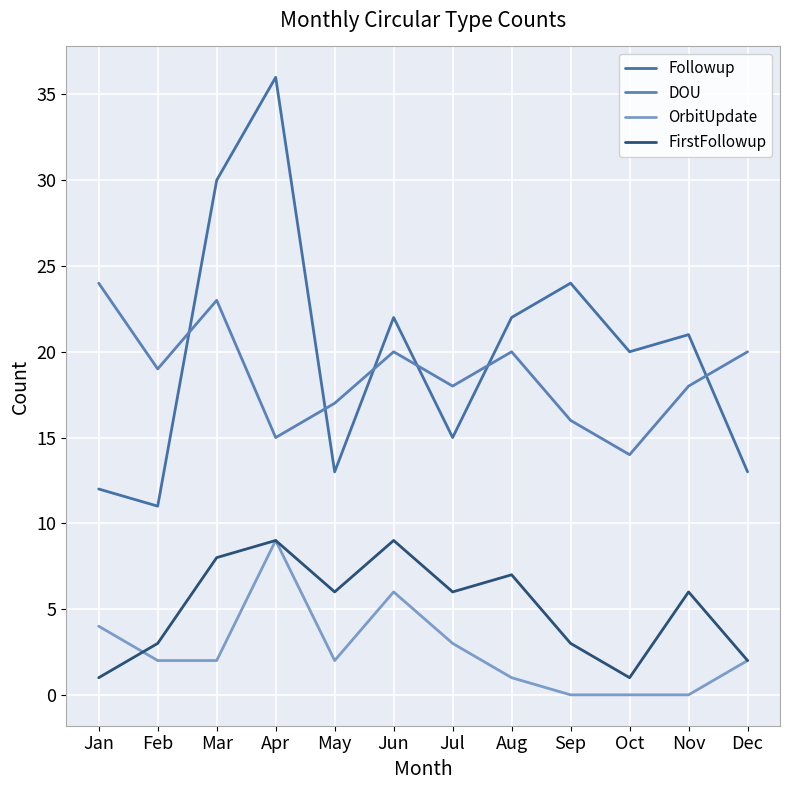

True or false: DOU and OrbitUpdate intersect in this chart.

False